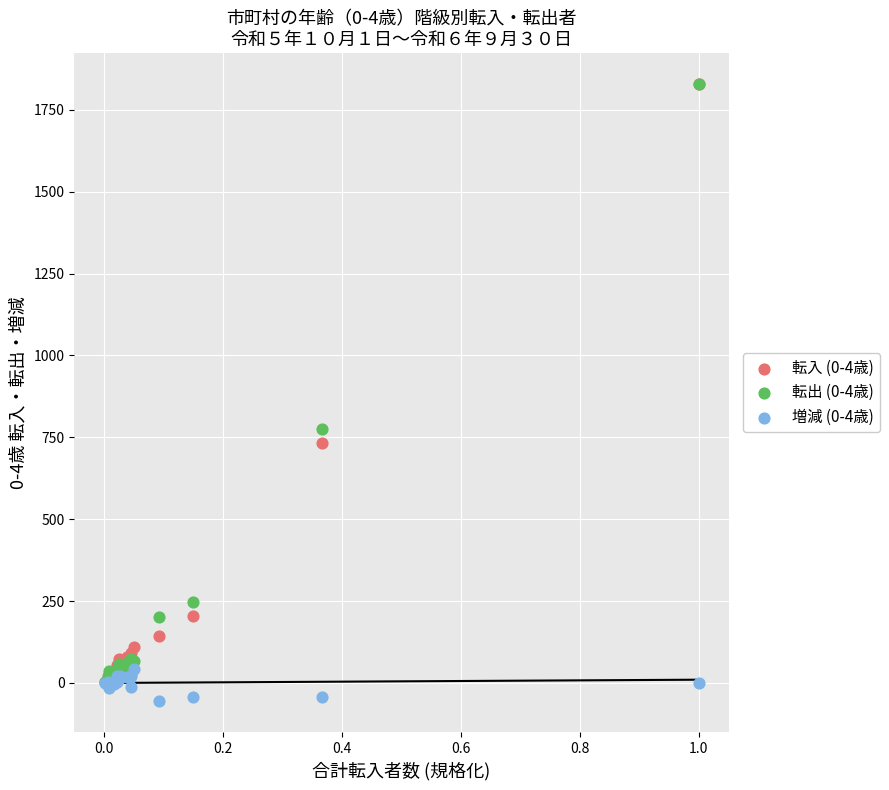

Across all series, what Y value is closest to 886?

776